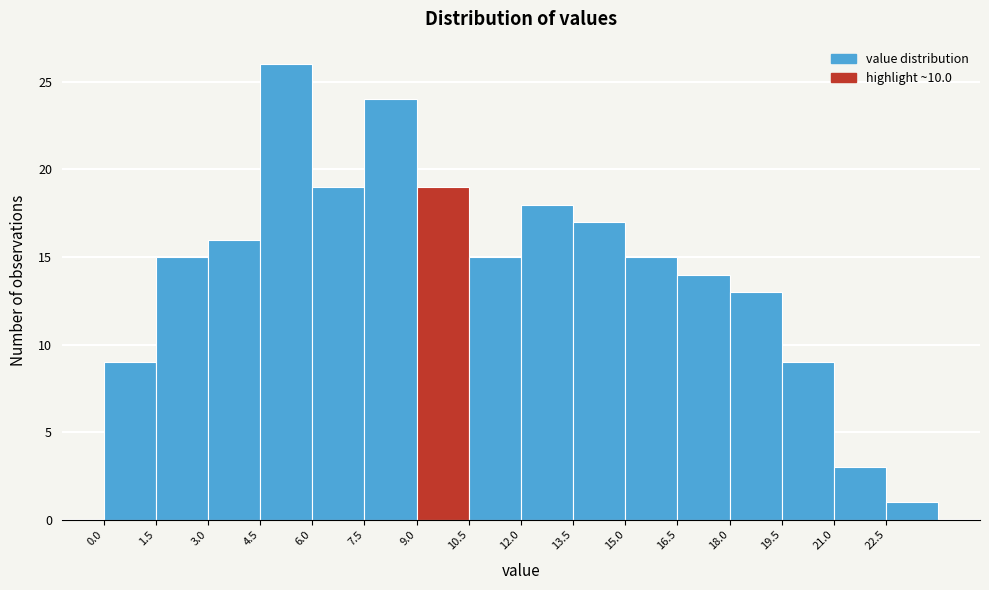

Over which range of the x-axis is the bar tallest?

4.5 to 6.0